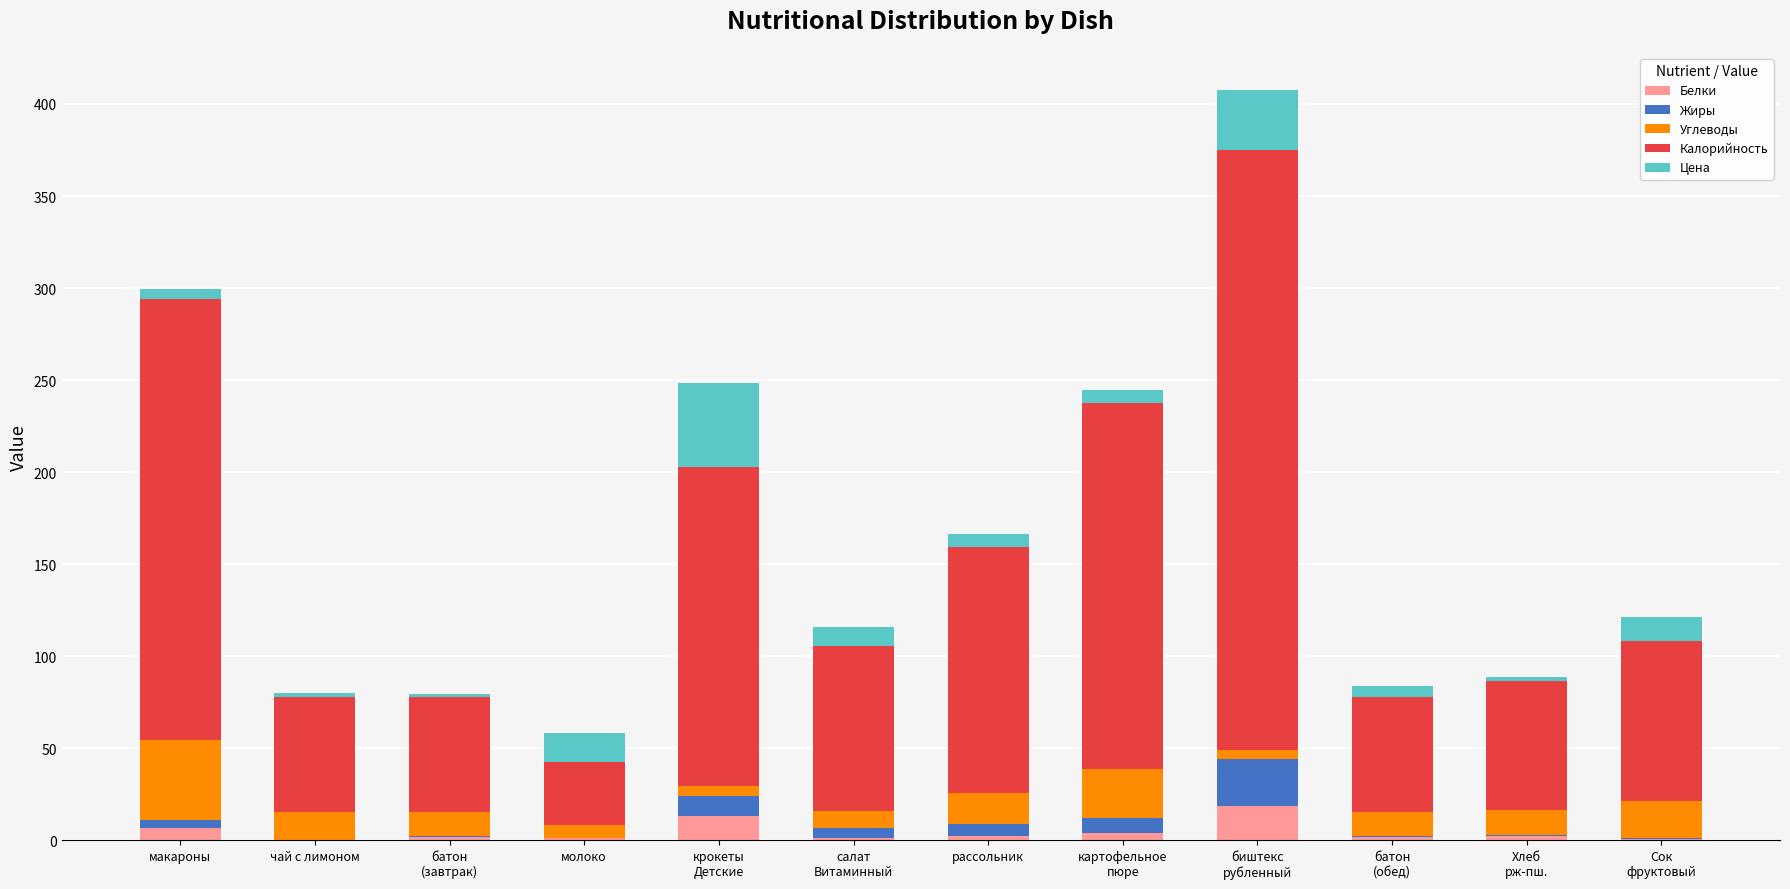

What are all the series names shown in the legend?

Белки, Жиры, Углеводы, Калорийность, Цена